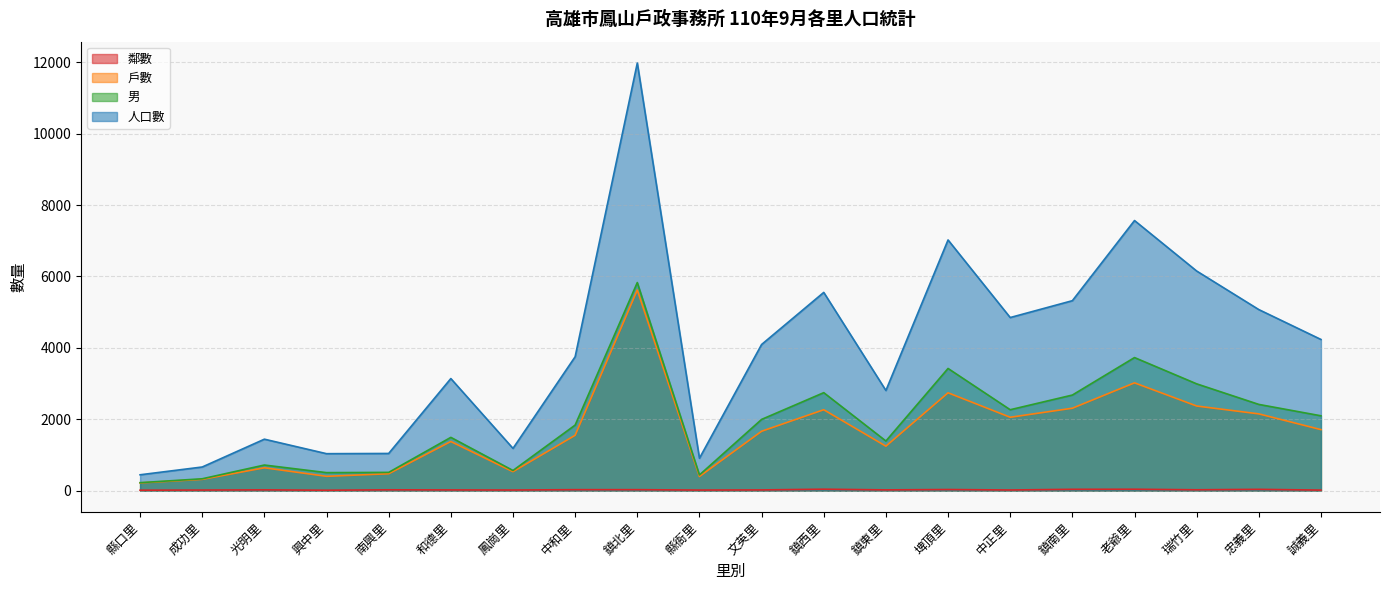

Which category has the lowest value in the 鄰數 series?

興中里